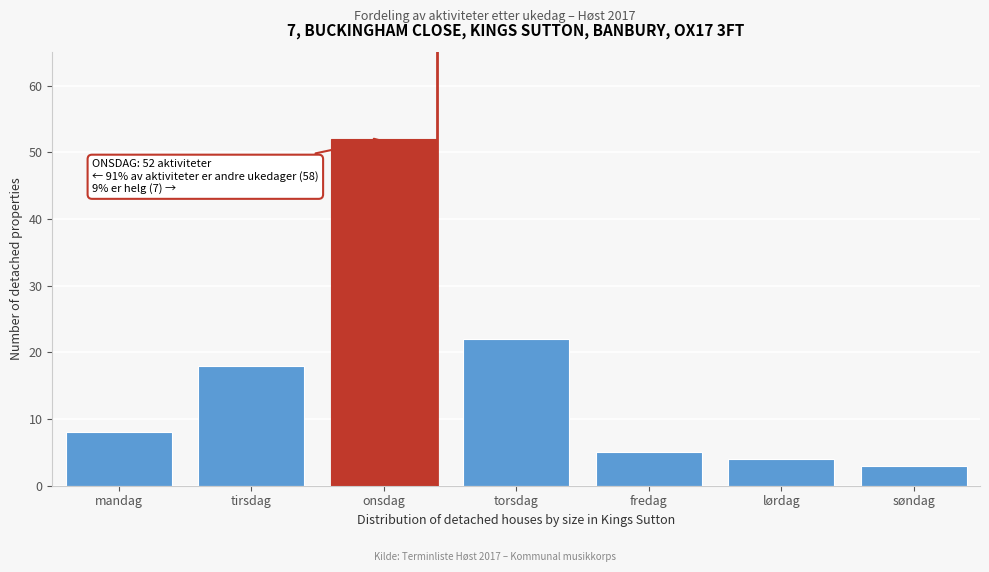

Reading left to right, transcribe all the data shown in this chart.

mandag=8	tirsdag=18	onsdag=52	torsdag=22	fredag=5	lørdag=4	søndag=3